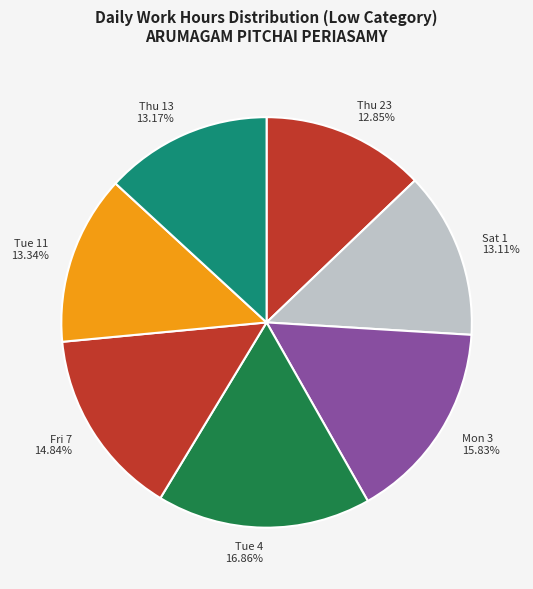

Is there a majority slice in this chart?

No